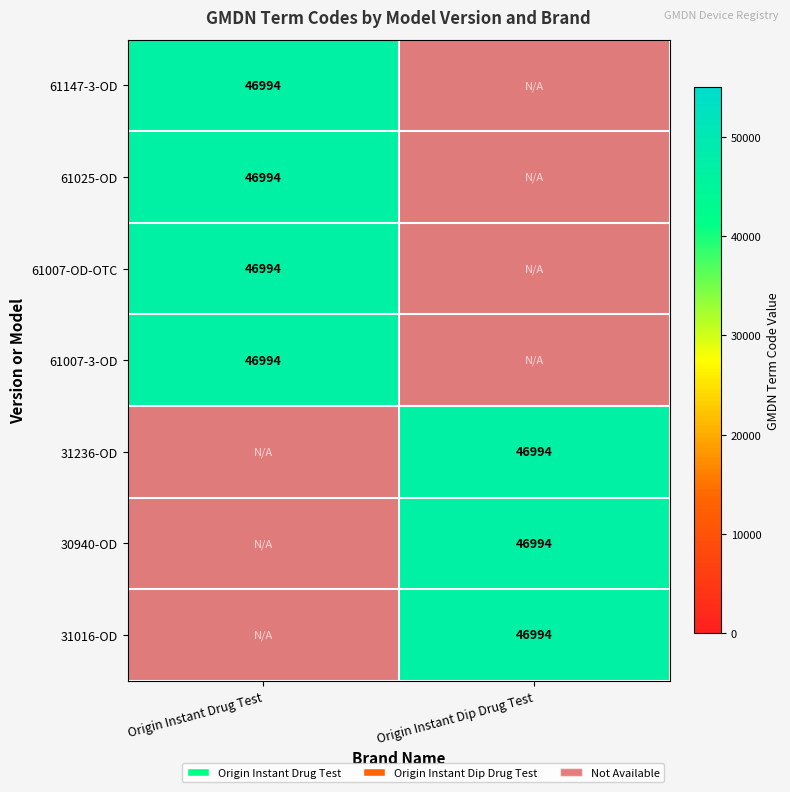

Which series changed the most between 0 and 1?

Origin Instant Drug Test